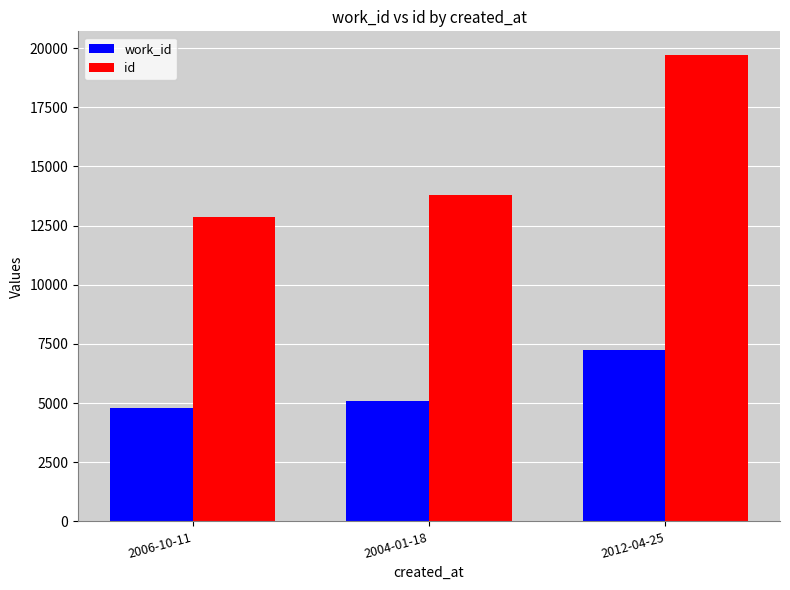

Reading left to right, what are all the values shown in this chart?

work_id: 2006-10-11=4804	2004-01-18=5108	2012-04-25=7227
id: 2006-10-11=12849	2004-01-18=13795	2012-04-25=19720